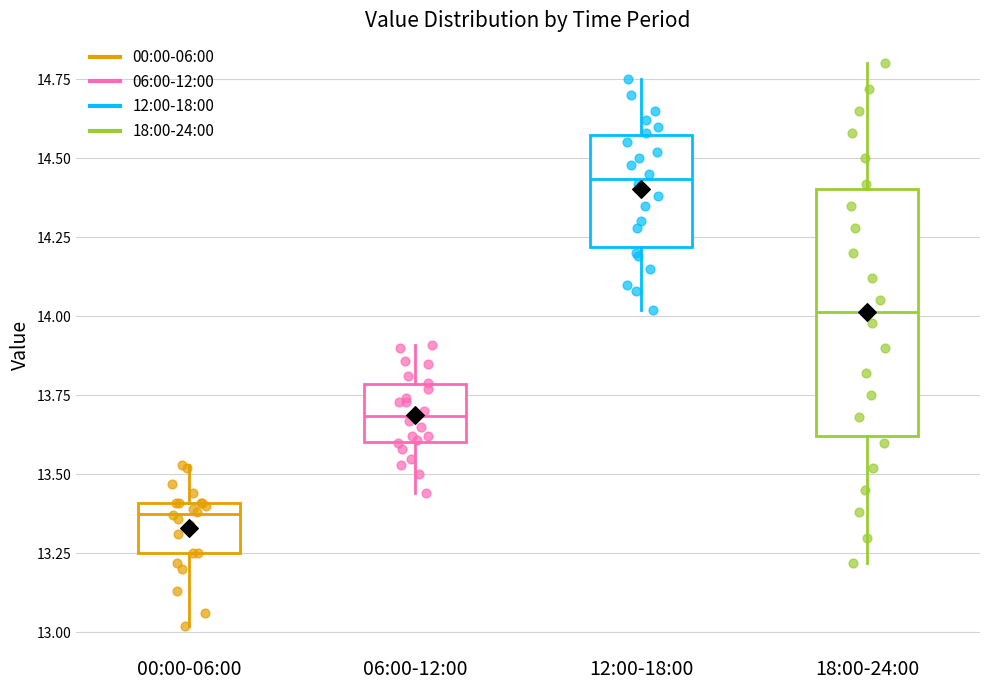

Which box's median line is the highest?

12:00-18:00